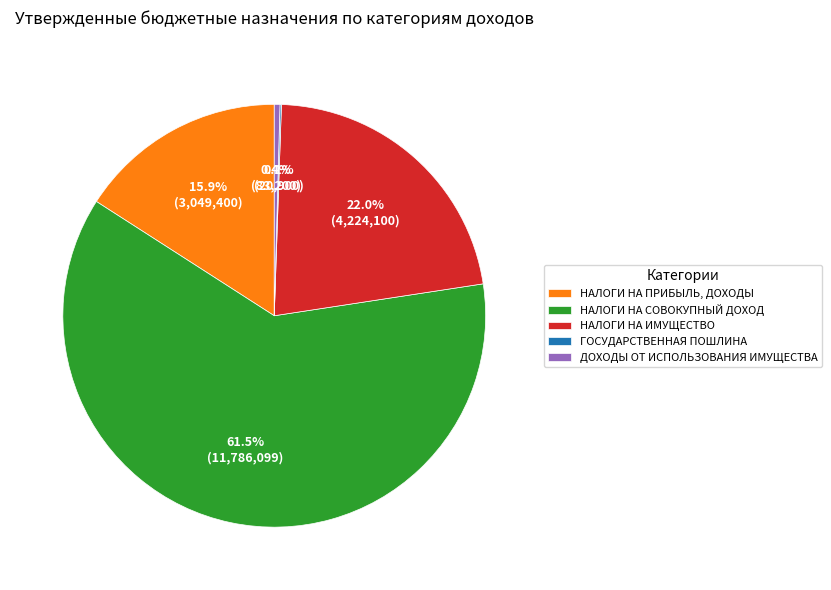

To the nearest percent, what percentage of the pie is НАЛОГИ НА ИМУЩЕСТВО?

22%